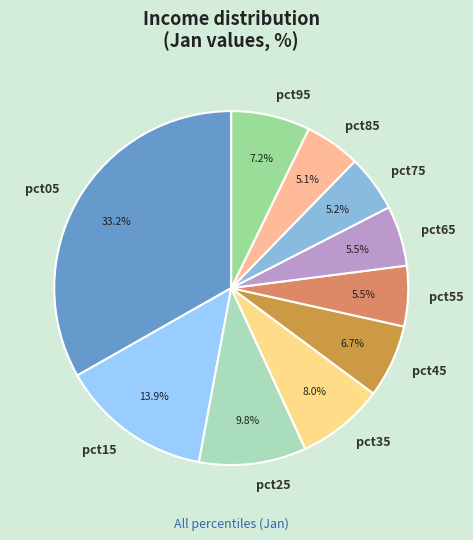

How many slices are in this pie chart?

10